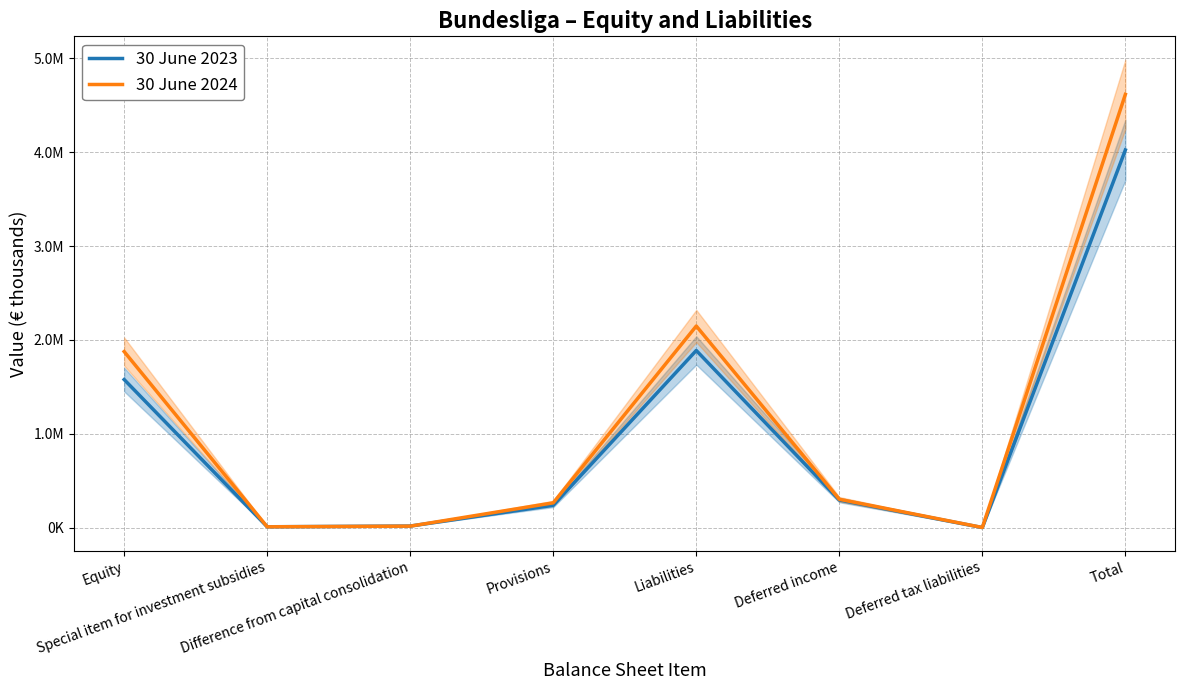

Where is the first local minimum for 30 June 2024?

Special item for investment subsidies